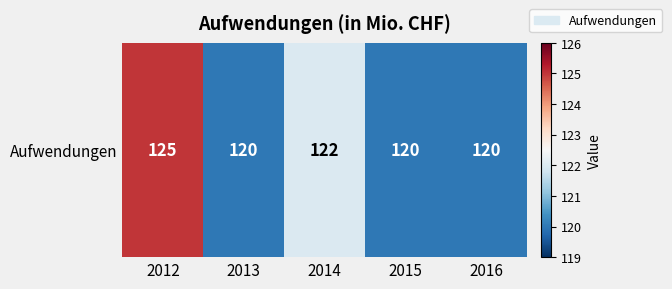

What is the sum of all values?

607